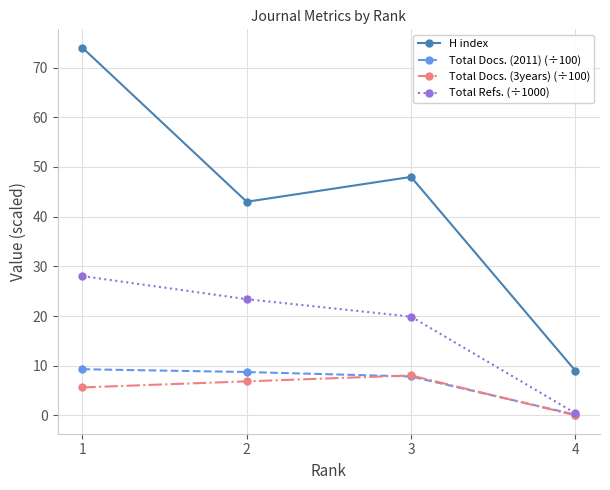

What is the value of the Total Docs. (3years) (÷100) point at the 1st from the left?

5.6